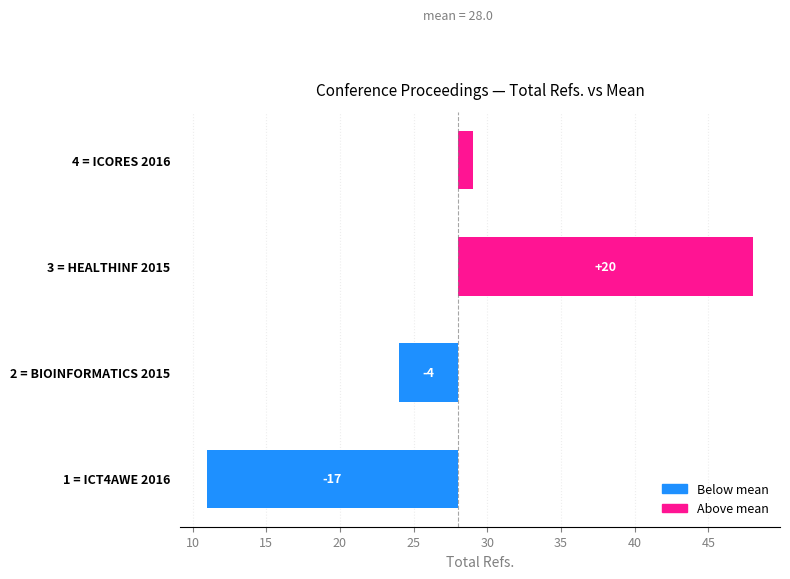

How many positive values are there?

2